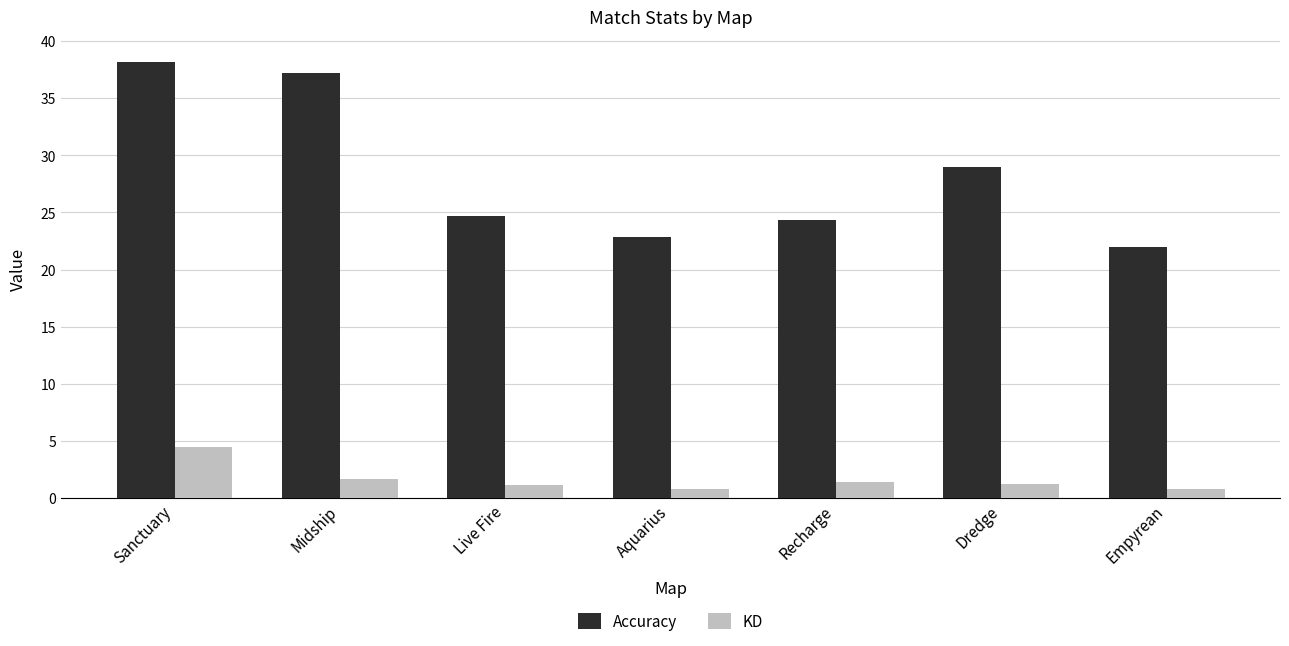

List the series in order of their peak value, lowest first.

KD, Accuracy